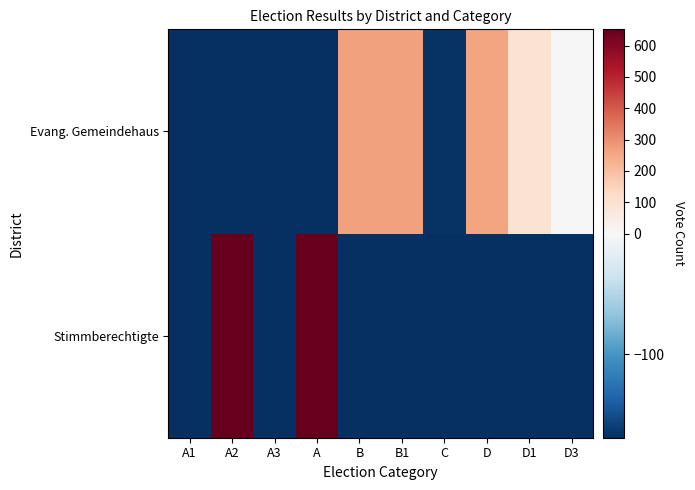

Reading right to left, extract all data points from this chart.

Stimmberechtigte: D3=-168.8	D1=-168.8	D=-168.8	C=-168.8	B1=-168.8	B=-168.8	A=652.2	A3=-168.8	A2=652.2	A1=-168.8
Evang. Gemeindehaus: D3=2.2	D1=92.2	D=263.2	C=-166.8	B1=265.2	B=265.2	A=-168.8	A3=-168.8	A2=-168.8	A1=-168.8